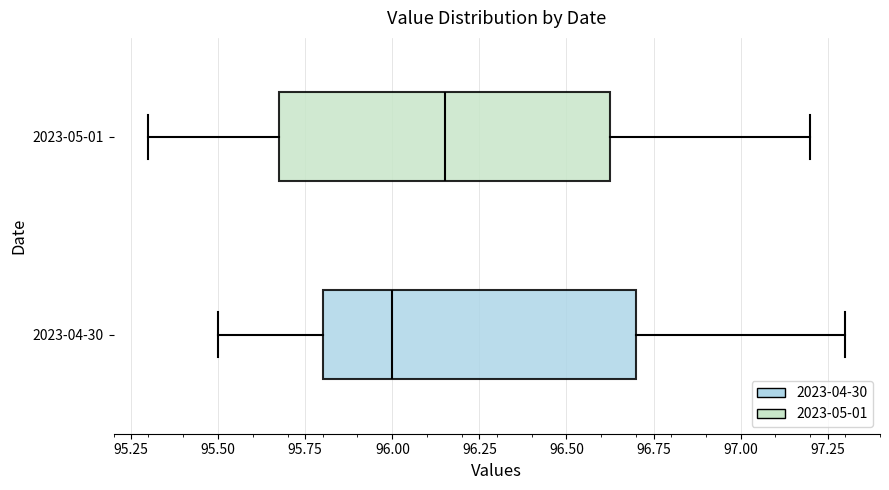

Reading bottom to top, read every box against the x-axis: the position of its median line, the range the box covers, and the ends of its whiskers. The values are not printed on the chart, so give them approximately, as read against the axis.

2023-04-30: median 96.00, box 95.80 to 96.70, whiskers 95.50 to 97.30
2023-05-01: median 96.15, box 95.70 to 96.65, whiskers 95.30 to 97.20